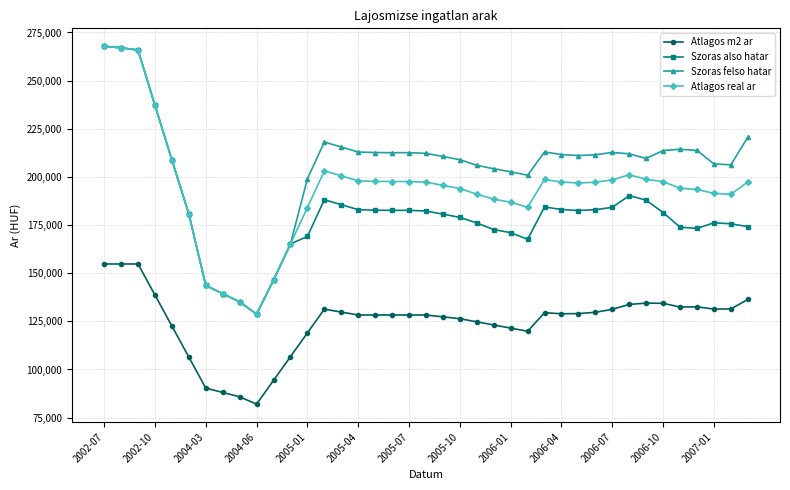

How many values in the Szoras felso hatar series are below 211497?

19